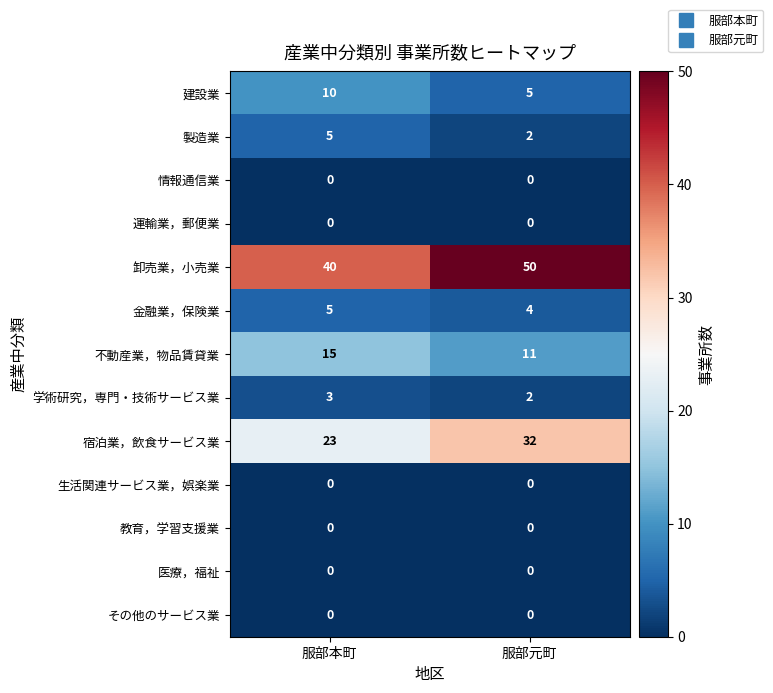

Between 服部本町 and 服部元町, which series saw the biggest shift?

卸売業，小売業